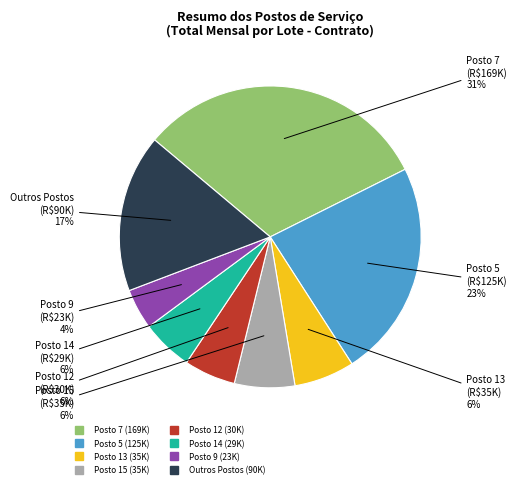

To the nearest percent, what is the difference between the largest and smallest slice percentages?

27%